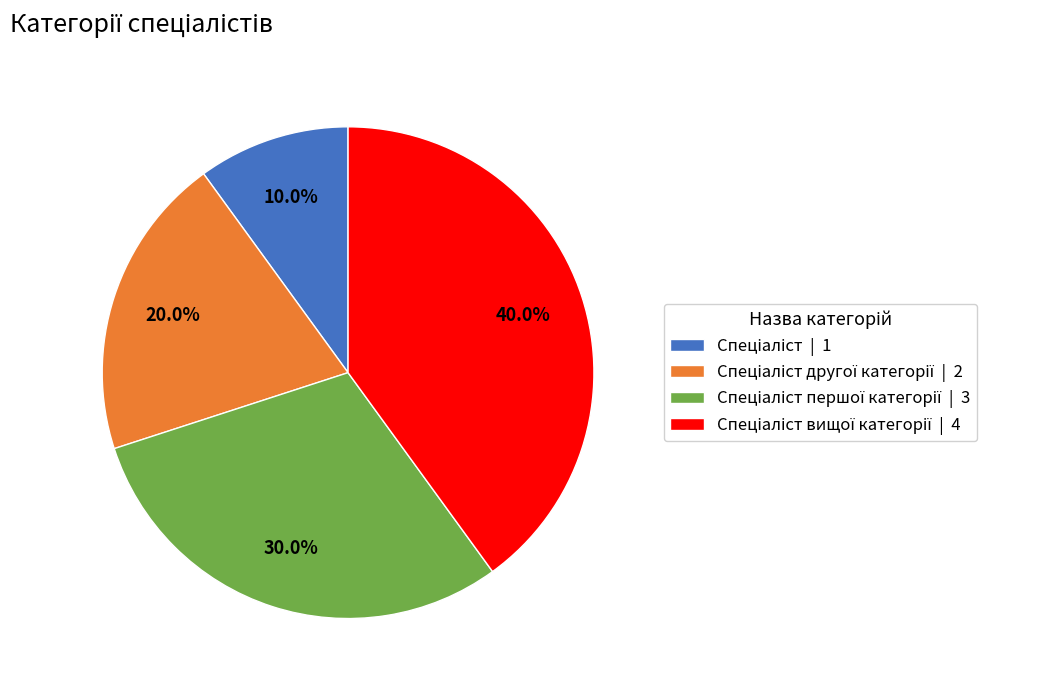

Is there a majority slice in this chart?

No